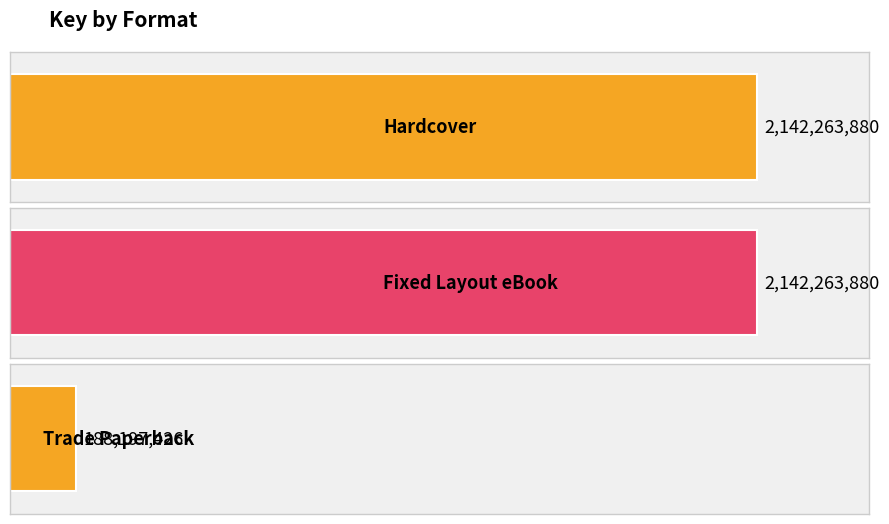

Where is the data nearest to the value 1165230653?

Hardcover